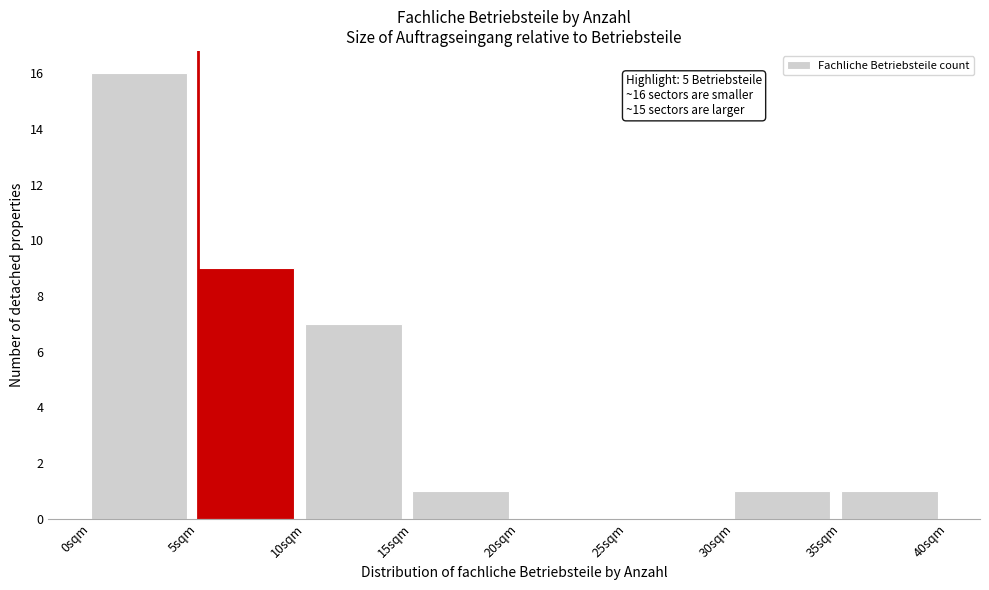

Which range on the x-axis has the tallest bar?

0 to 5